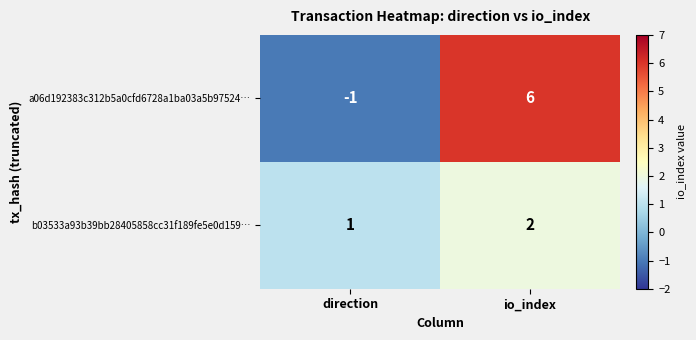

Which series changed the most between direction and io_index?

a06d192383c312b5a0cfd6728a1ba03a5b97524…